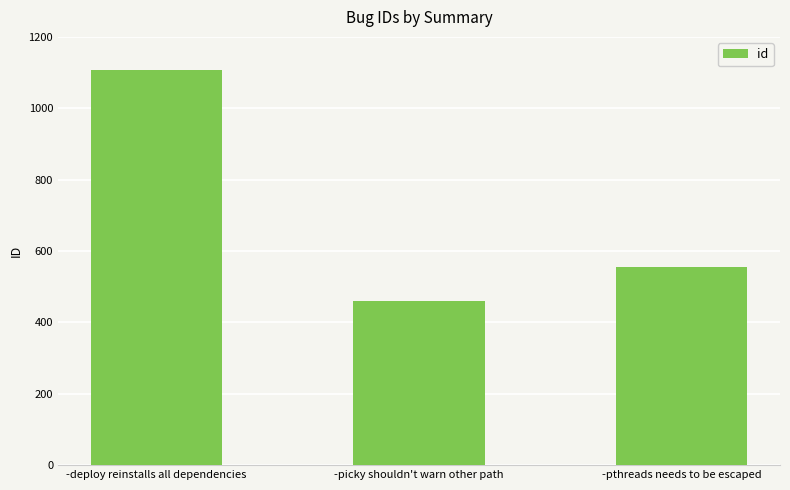

What position from the right is -deploy reinstalls all dependencies?

3